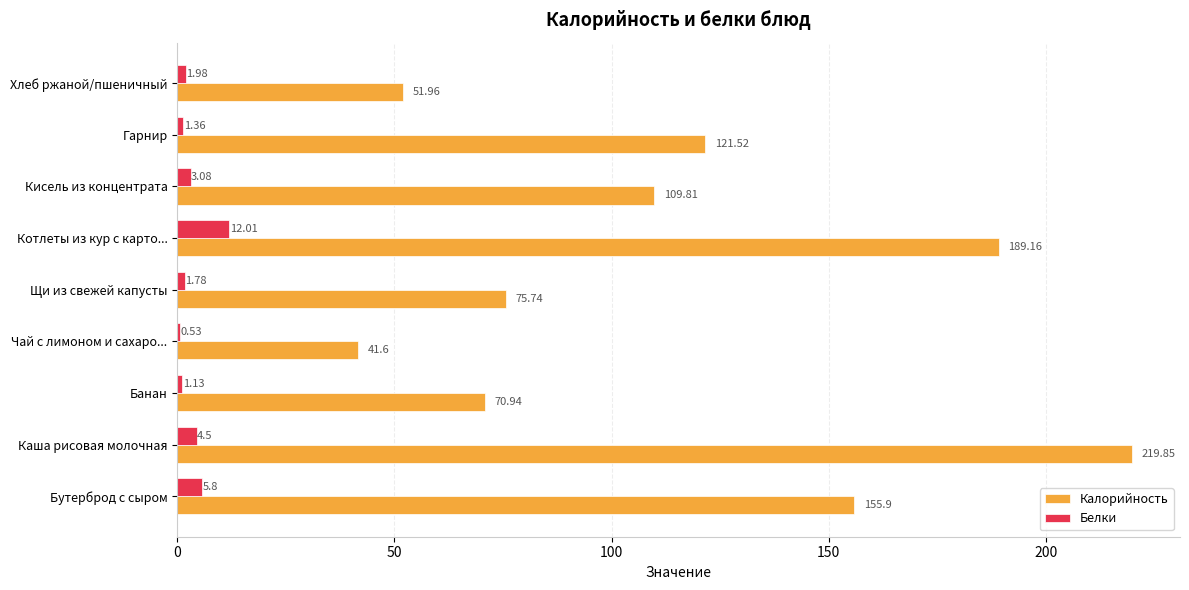

Which series has the largest total across all categories?

Калорийность